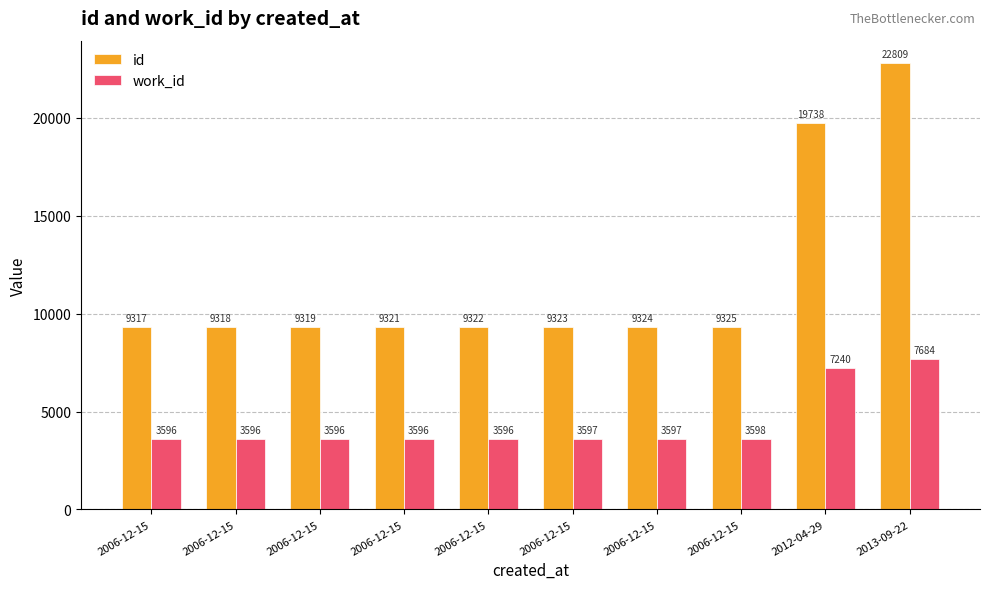

How many bars are there in each group?

2